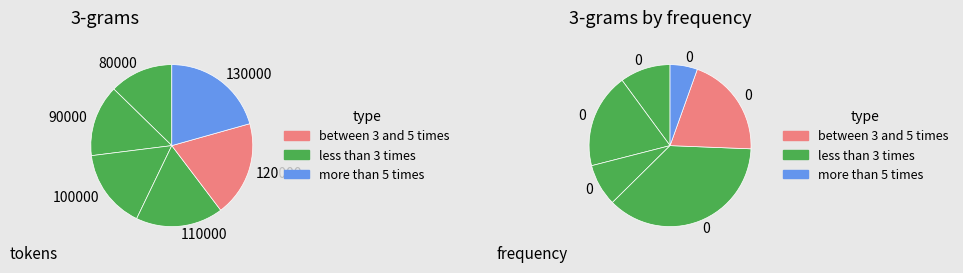

Count the number of slices in the pie.

6